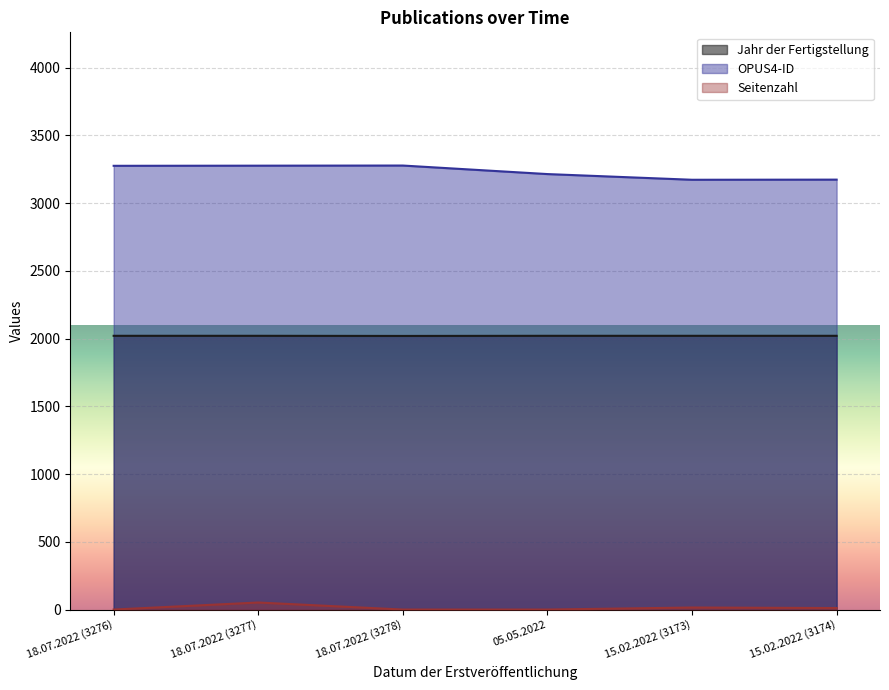

What is the total value across all series at 18.07.2022 (3277)?

5350